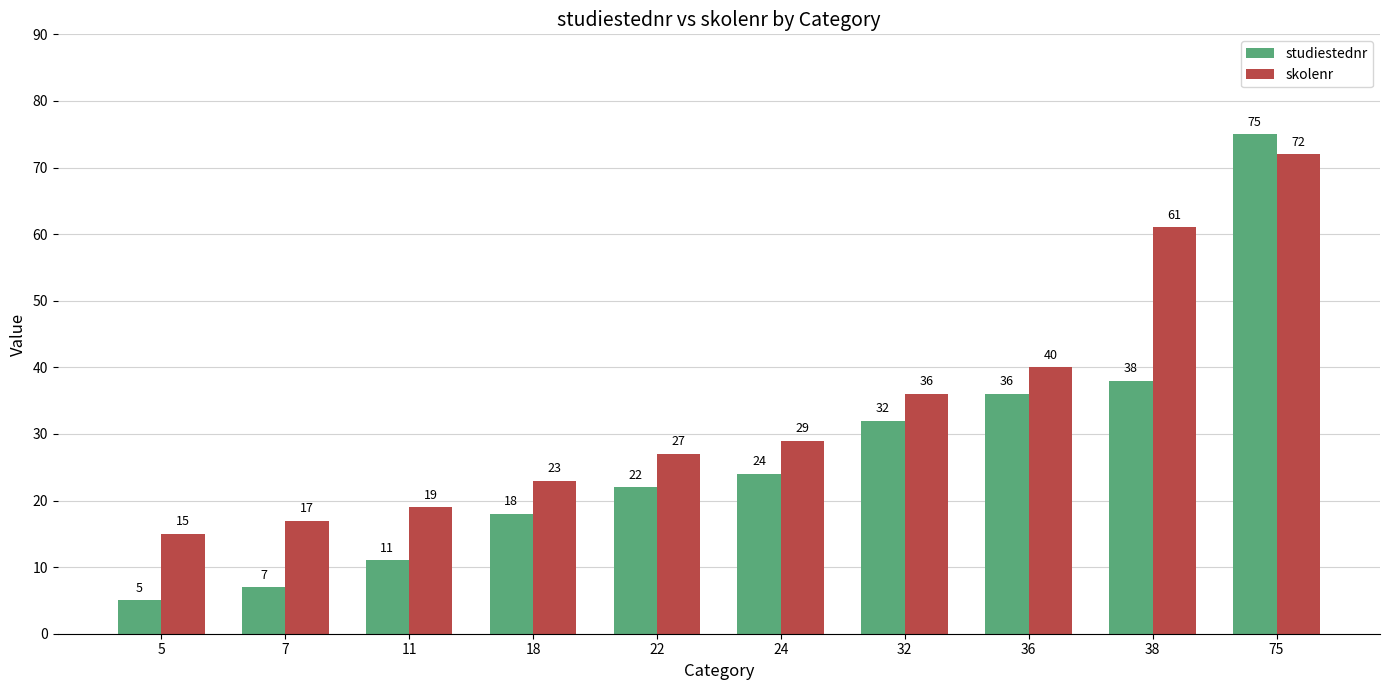

At 24, list the series in order from largest to smallest.

skolenr, studiestednr